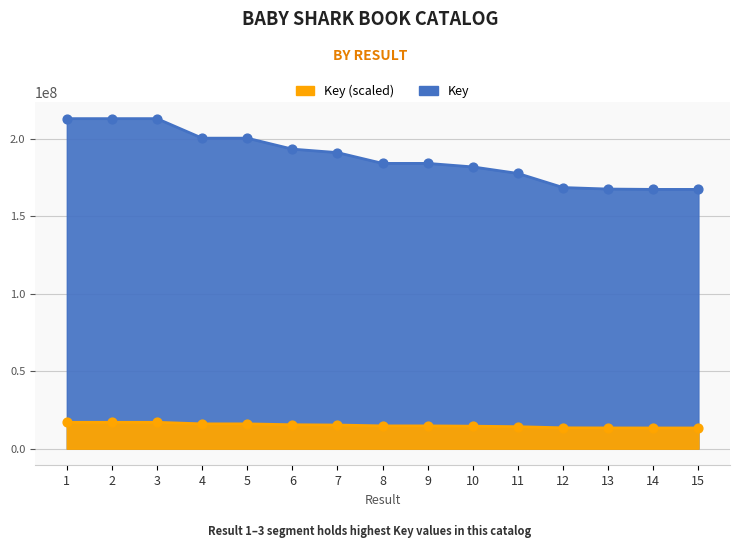

What is the change in value from 2 to 10?

-31170803